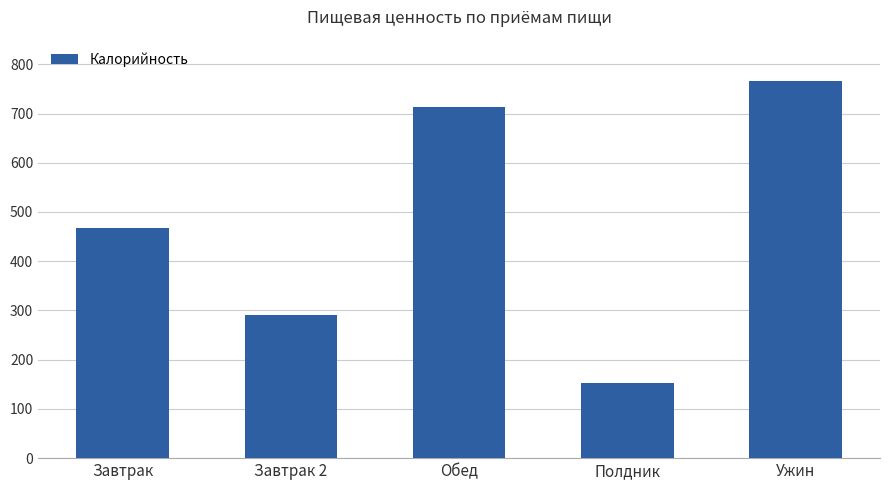

Which label corresponds to the largest value in the chart?

Ужин